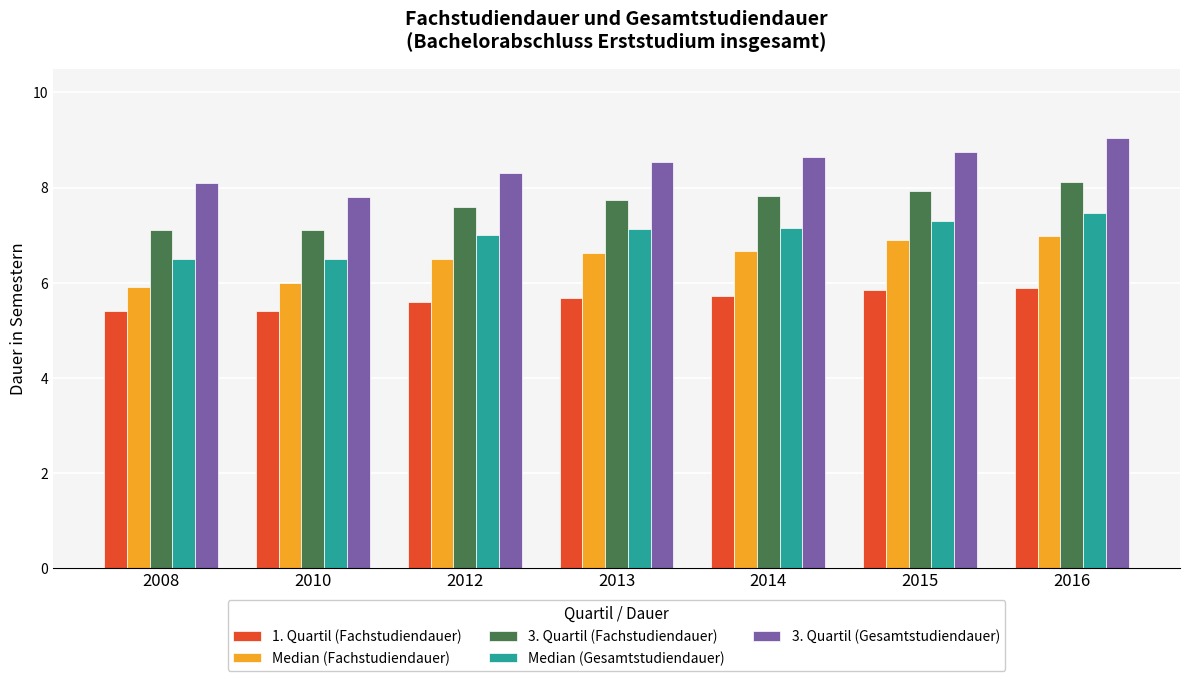

How many groups of bars are there?

7